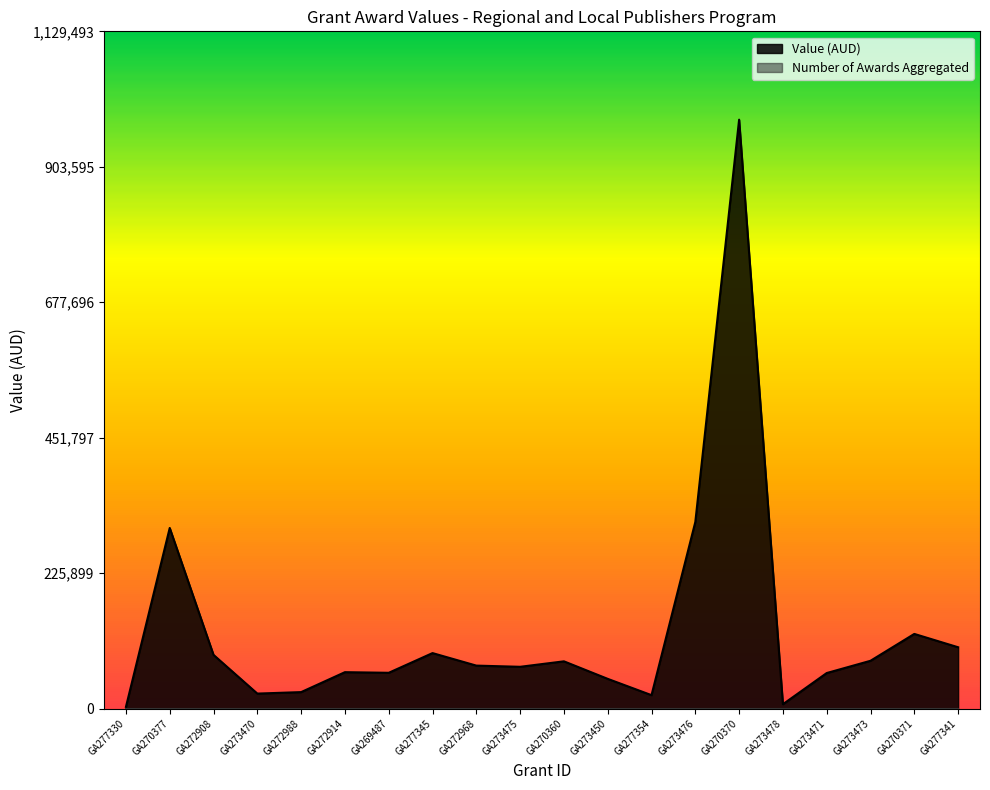

Where is the data nearest to the value 492459?

GA273476